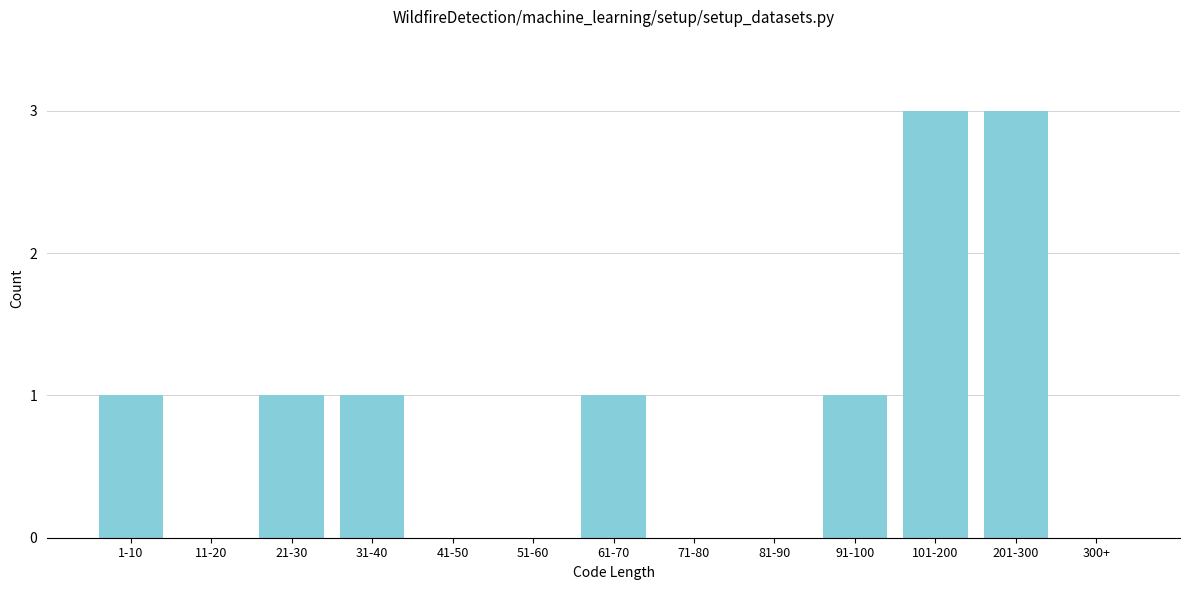

Reading left to right, what are all the values shown in this chart?

1-10=1	11-20=0	21-30=1	31-40=1	41-50=0	51-60=0	61-70=1	71-80=0	81-90=0	91-100=1	101-200=3	201-300=3	300+=0